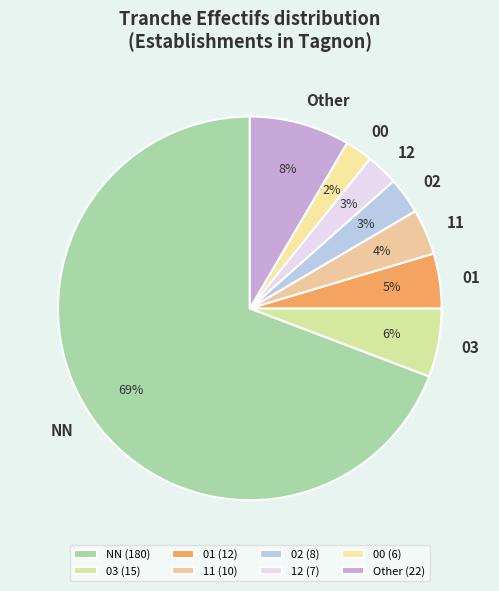

Is it true that 12 is 11% of the pie?

False